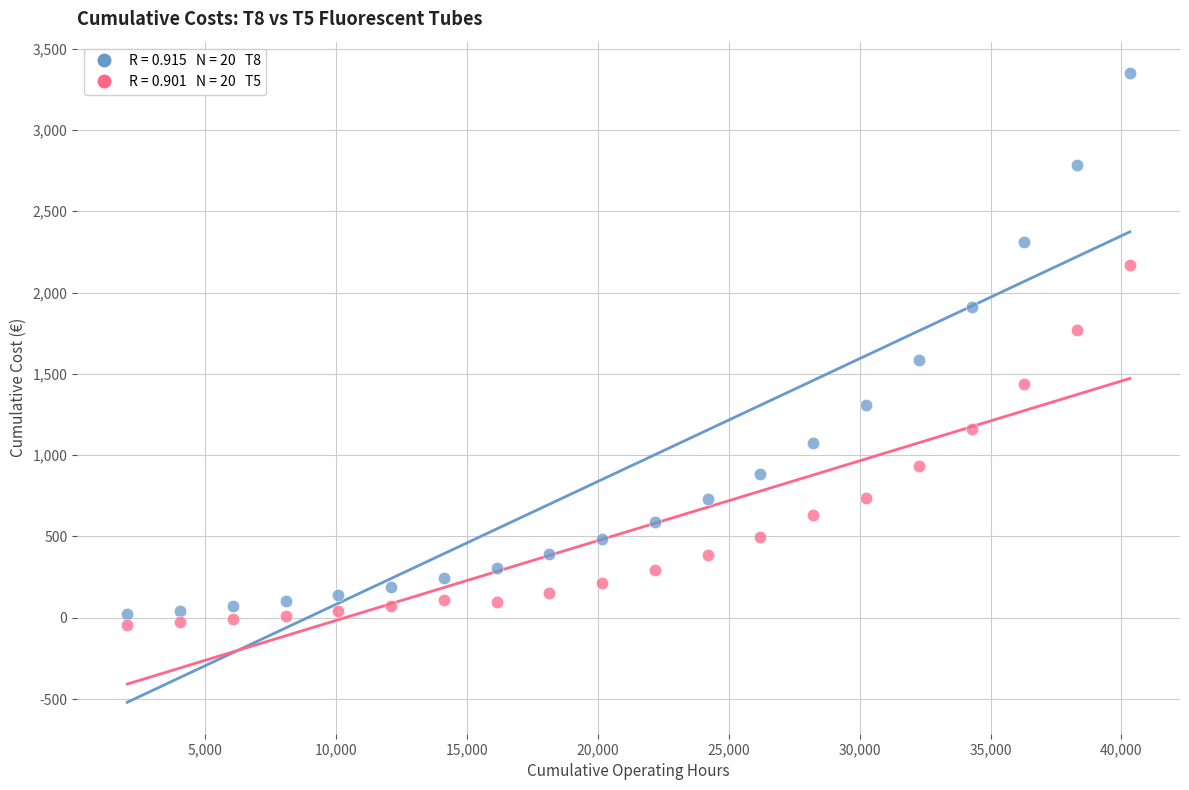

Across all series, what Y value is closest to 1653?

1583.3